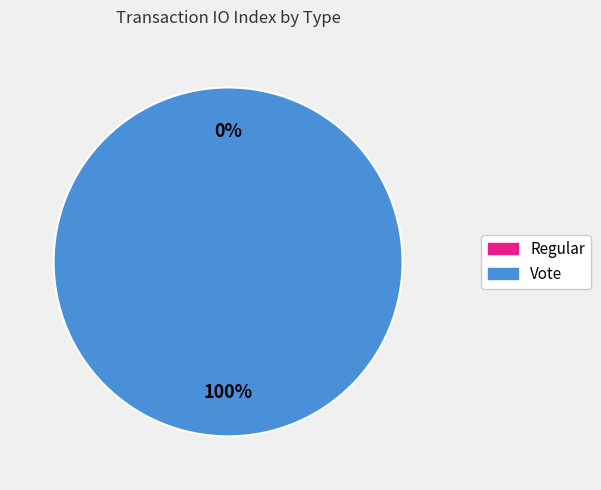

What percentage is the Vote slice, to the nearest percent?

100%